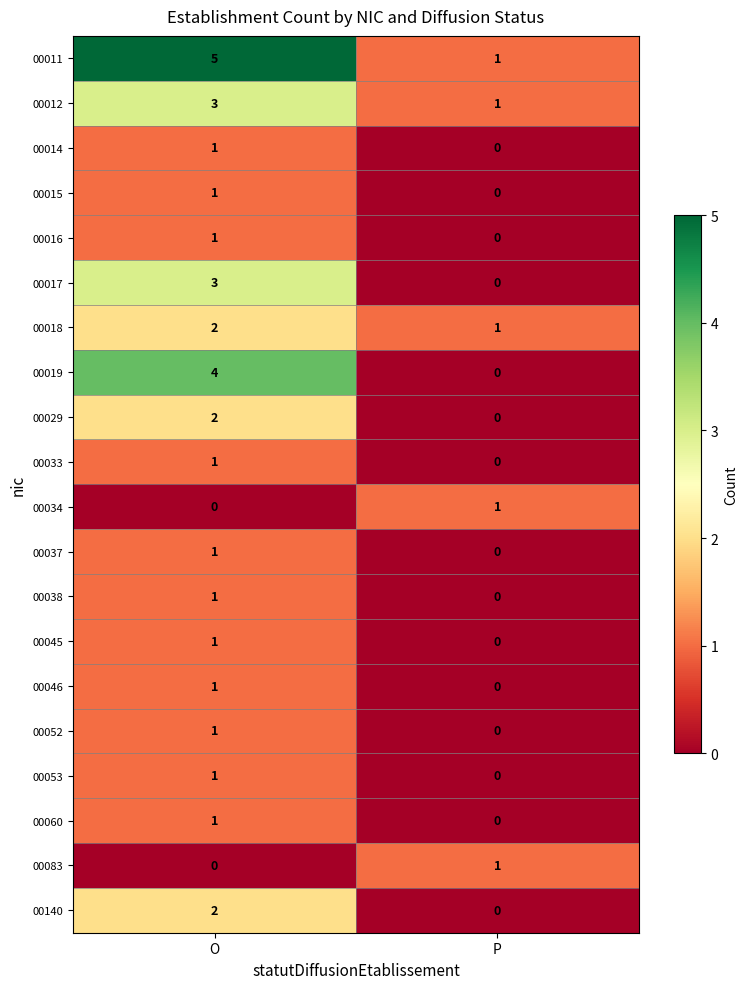

The value of 00037 at P is 0. True or false?

True